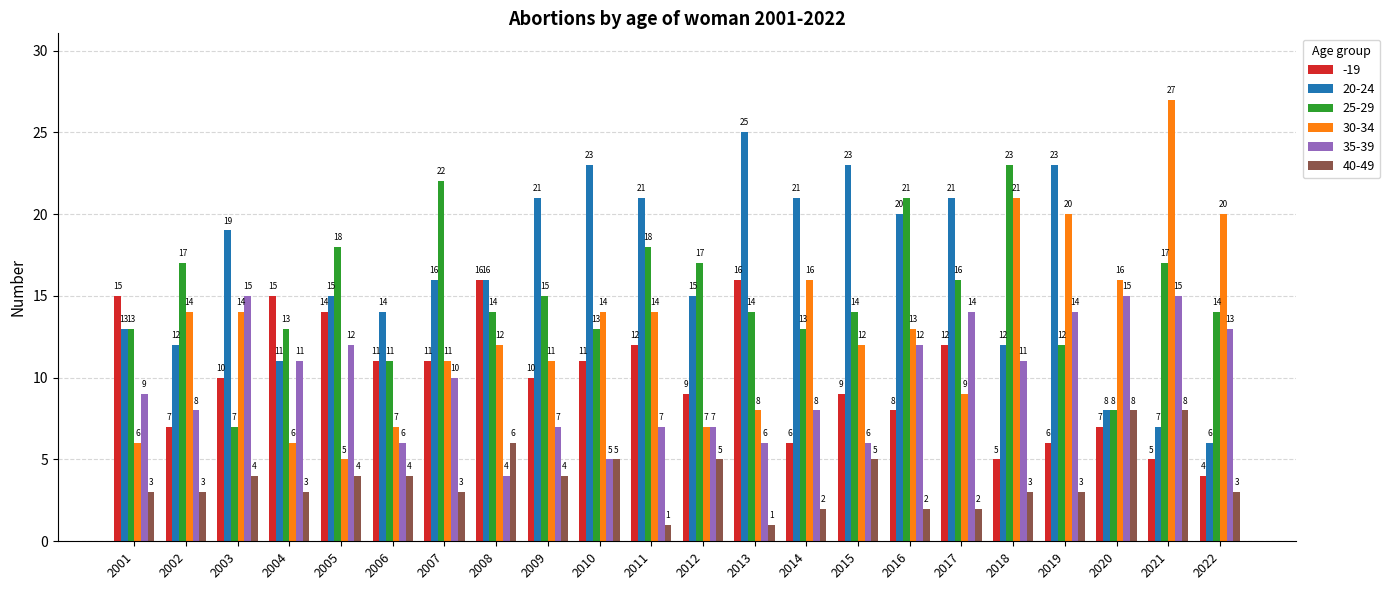

At how many categories does at least one series exceed 1?

22